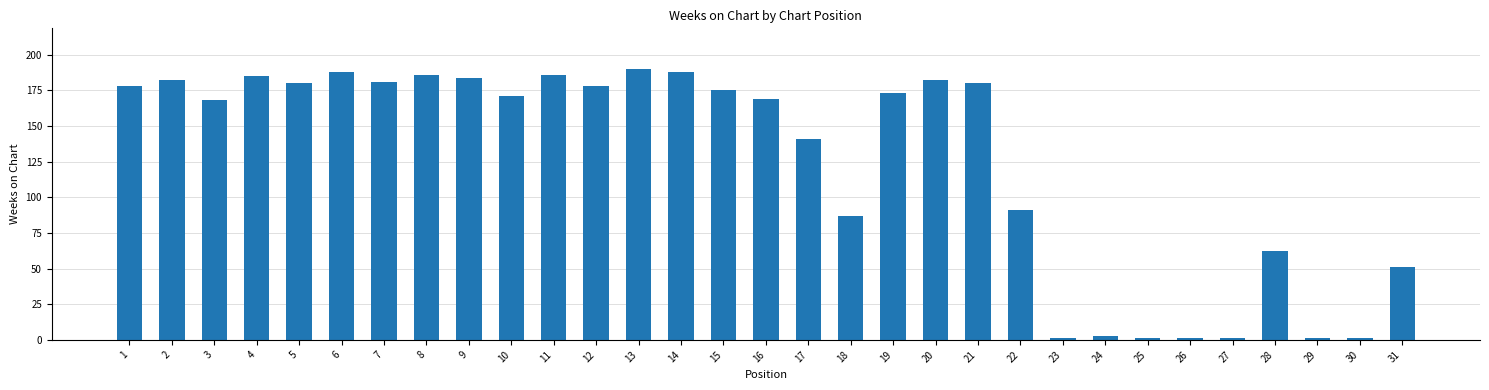

At which label is the value closest to 95?

22